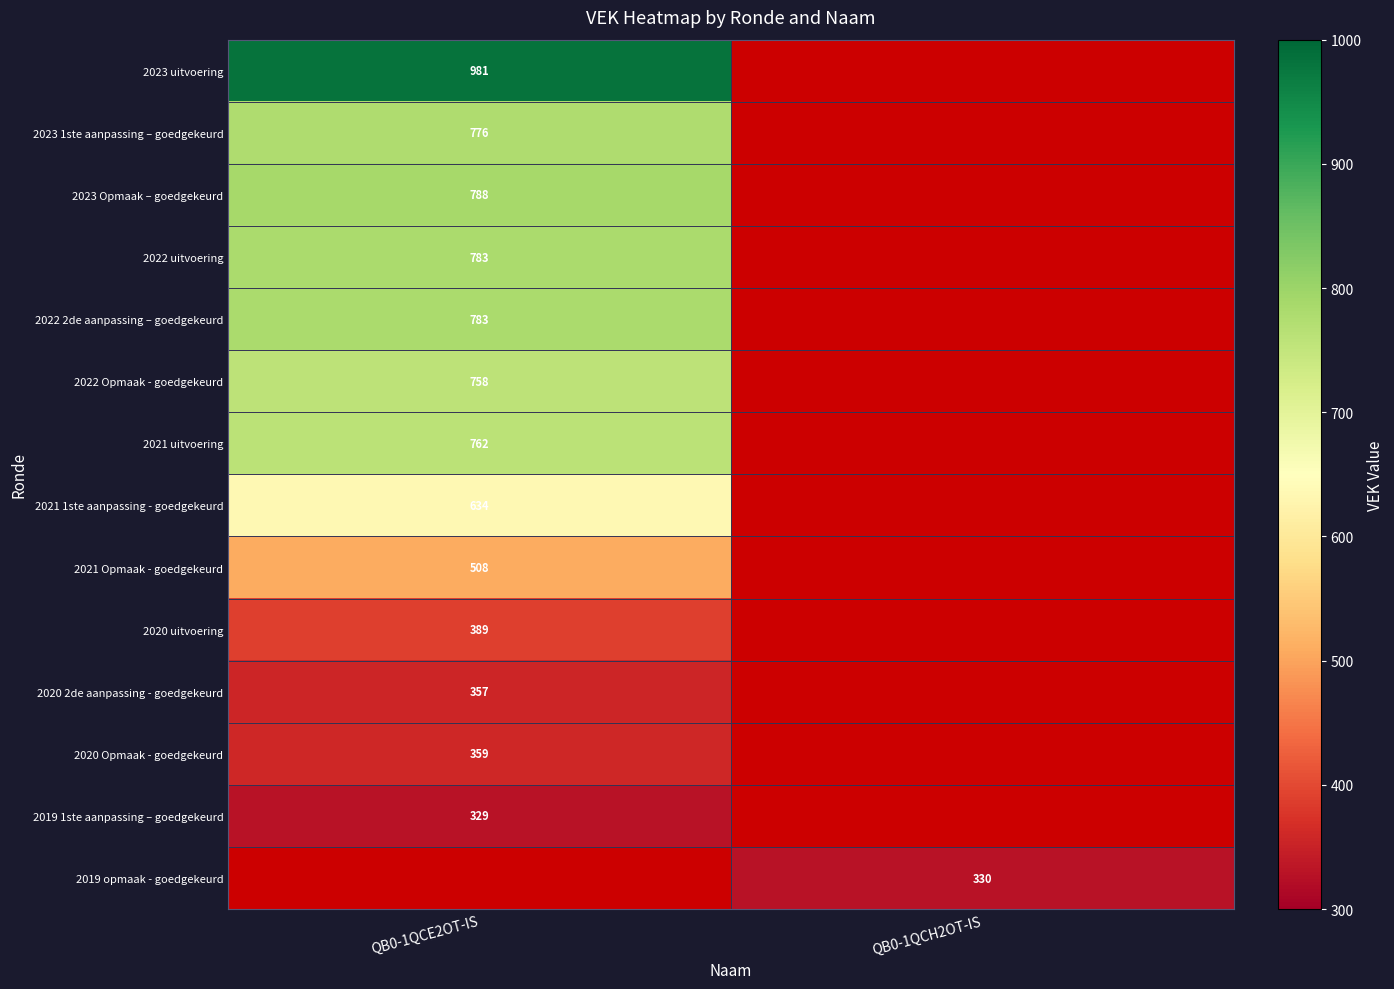

The 2020 2de aanpassing - goedgekeurd series shows 85 at QB0-1QCE2OT-IS. True or false?

False